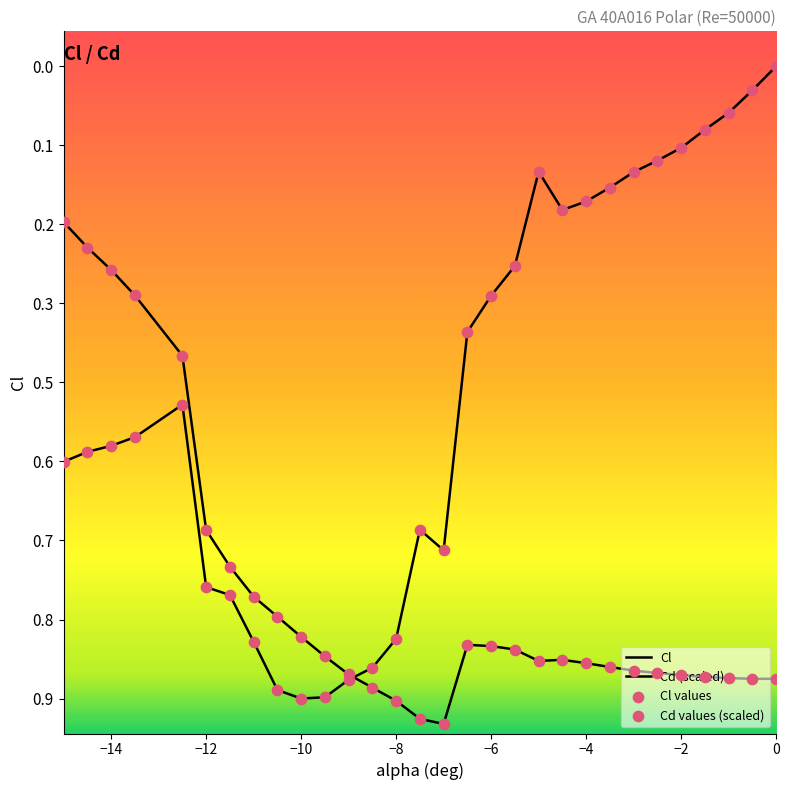

Is the value of Cd (scaled) at 26 greater than the value of Cl at 17?

No